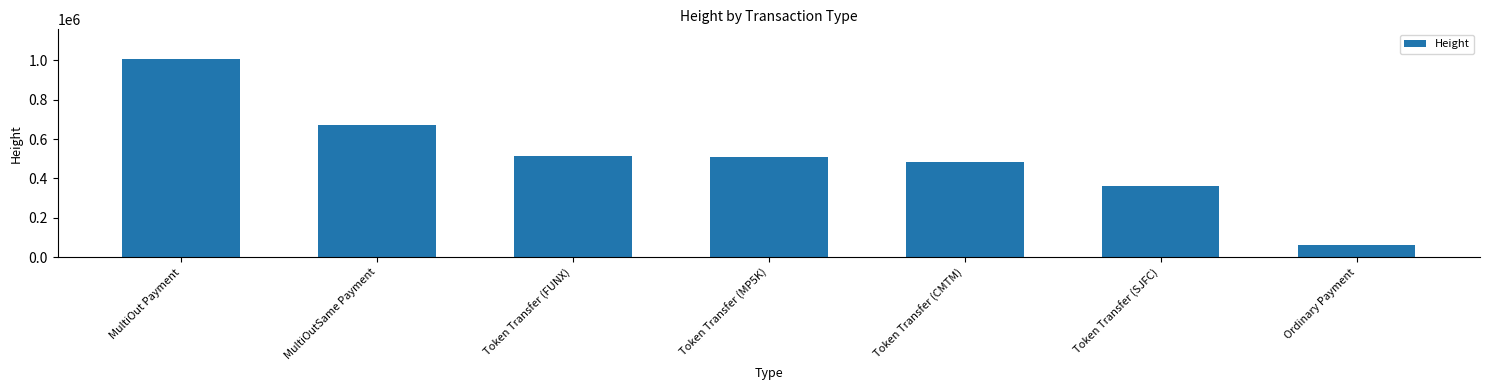

Reading left to right, list all the values displayed in this chart.

MultiOut Payment=1005560	MultiOutSame Payment=671802	Token Transfer (FUNX)=515721	Token Transfer (MP5K)=507365	Token Transfer (CMTM)=483183	Token Transfer (SJFC)=360309	Ordinary Payment=62963